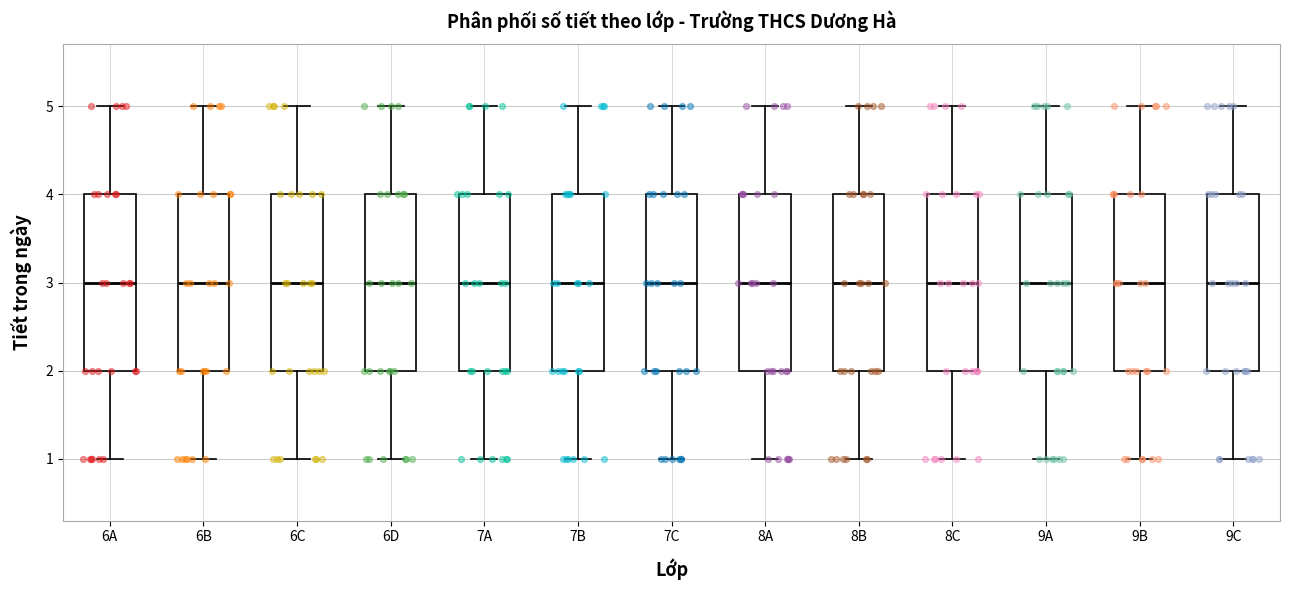

Reading left to right, read every box against the y-axis: the position of its median line, the range the box covers, and the ends of its whiskers. The values are not printed on the chart, so give them approximately, as read against the axis.

6A: median 3, box 2 to 4, whiskers 1 to 5
6B: median 3, box 2 to 4, whiskers 1 to 5
6C: median 3, box 2 to 4, whiskers 1 to 5
6D: median 3, box 2 to 4, whiskers 1 to 5
7A: median 3, box 2 to 4, whiskers 1 to 5
7B: median 3, box 2 to 4, whiskers 1 to 5
7C: median 3, box 2 to 4, whiskers 1 to 5
8A: median 3, box 2 to 4, whiskers 1 to 5
8B: median 3, box 2 to 4, whiskers 1 to 5
8C: median 3, box 2 to 4, whiskers 1 to 5
9A: median 3, box 2 to 4, whiskers 1 to 5
9B: median 3, box 2 to 4, whiskers 1 to 5
9C: median 3, box 2 to 4, whiskers 1 to 5